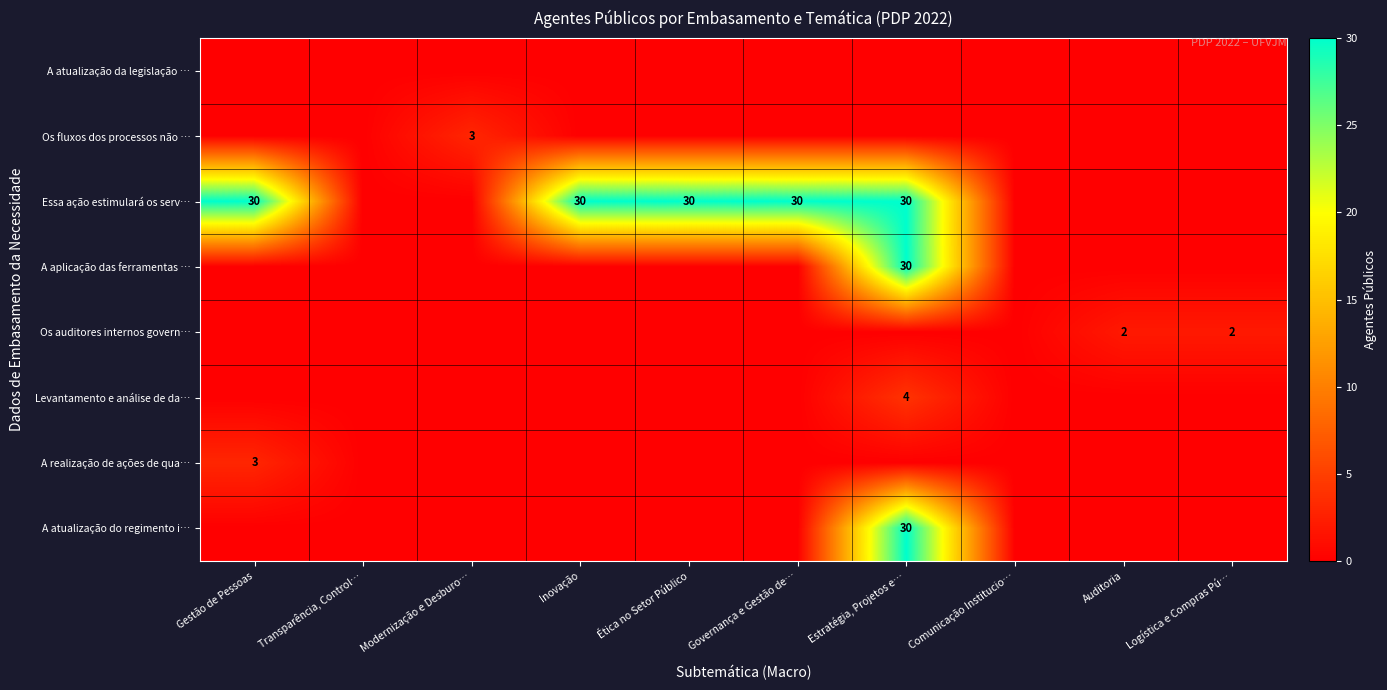

True or false: Os fluxos dos processos não … has a value of 3 at Modernização e Desburo….

True